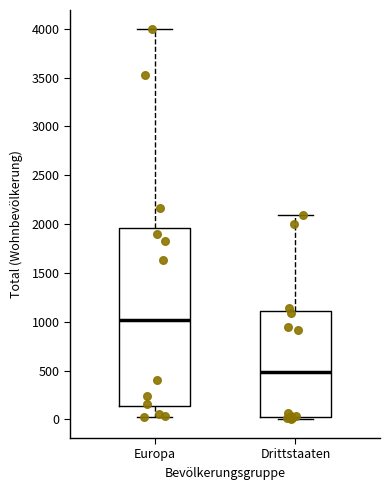

Which box is the tallest, from its lower edge to its upper edge?

Europa